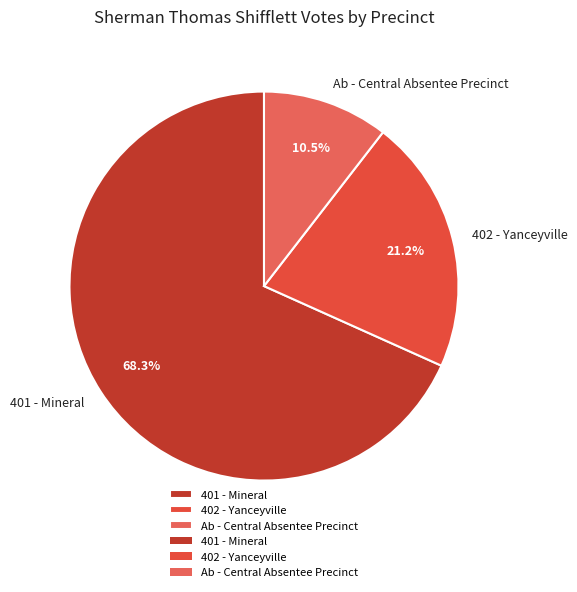

Is it true that Ab - Central Absentee Precinct is 3% of the pie?

False